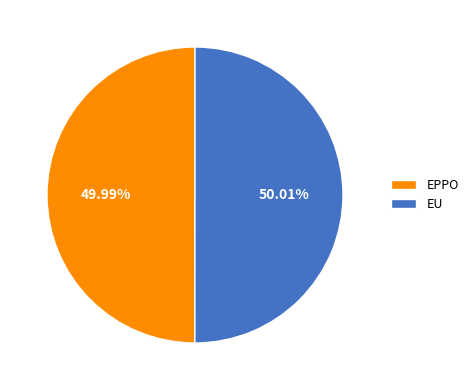

Do EU and EPPO together represent more than half of the pie?

Yes